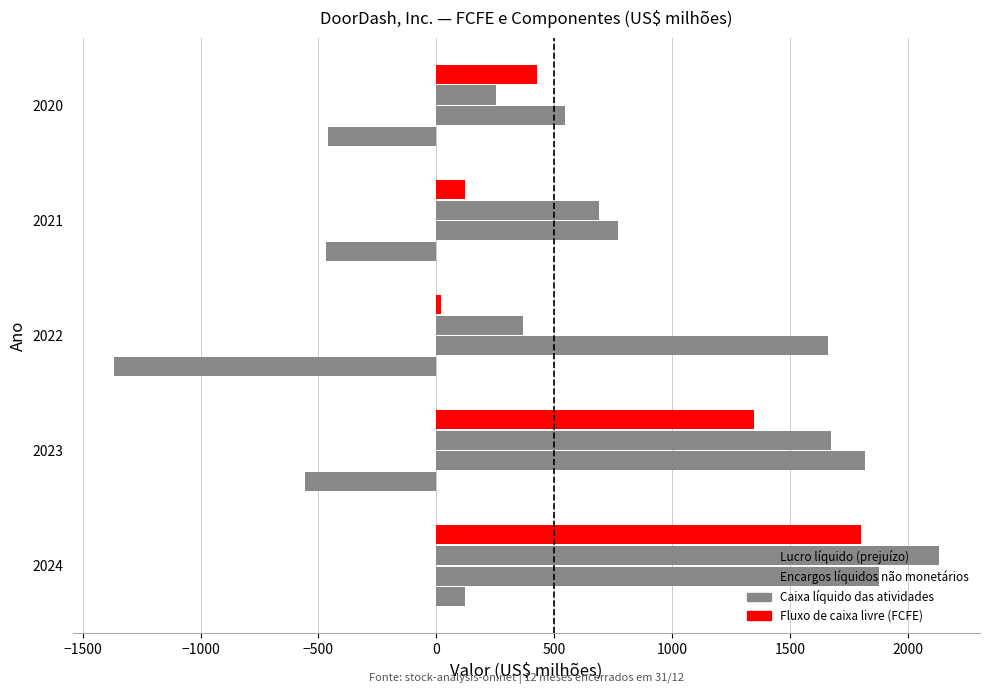

What is the minimum value for Encargos líquidos não monetários?

547